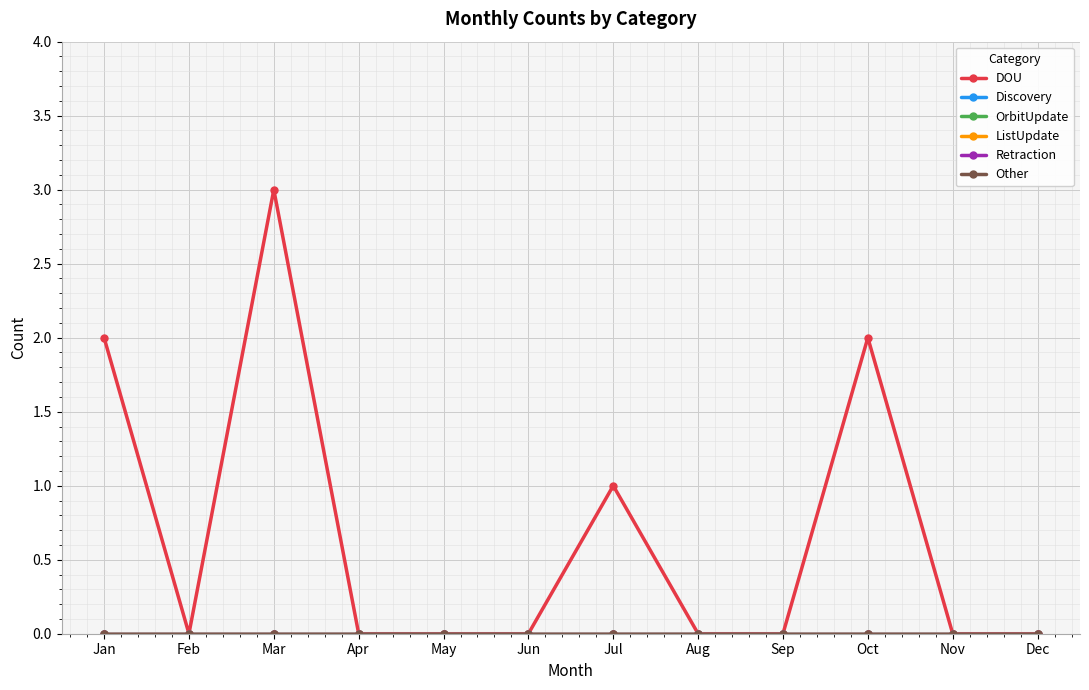

Is this an area chart (filled region under the line)?

No